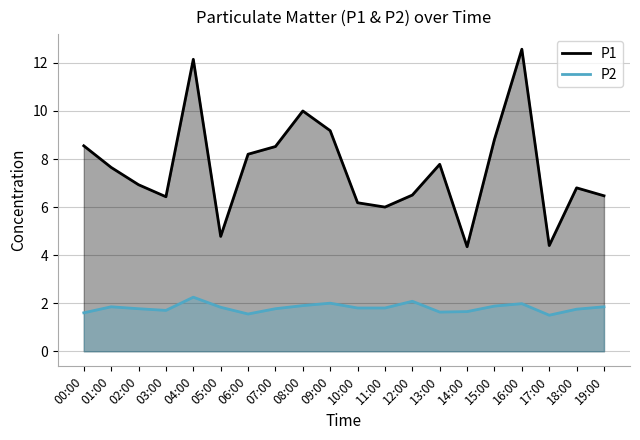

How many interior local valleys does the P2 series have?

4